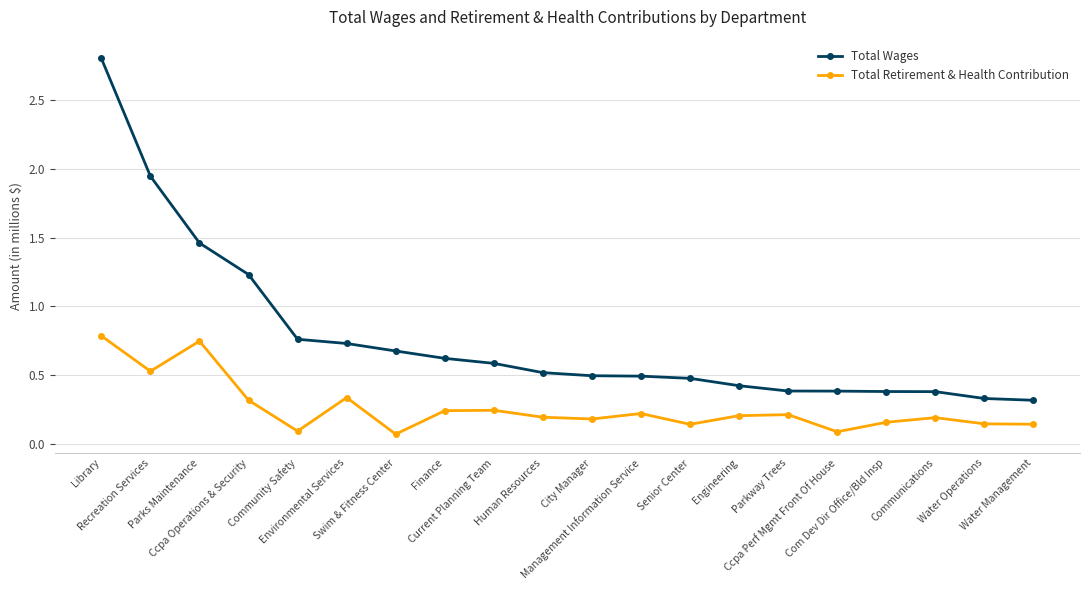

What position from the left is Current Planning Team?

9